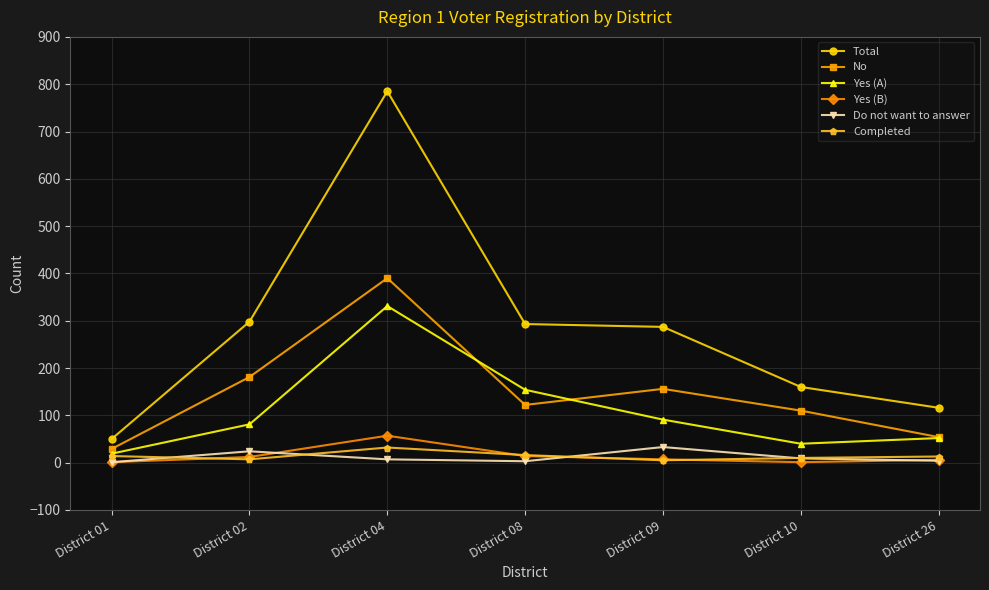

At which category is the sum across all series the highest?

District 04